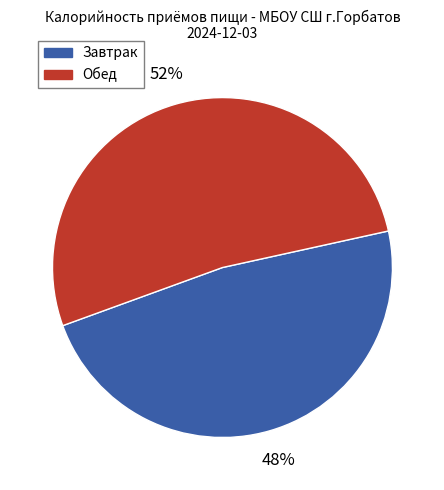

To the nearest percent, what is the average slice percentage?

50%